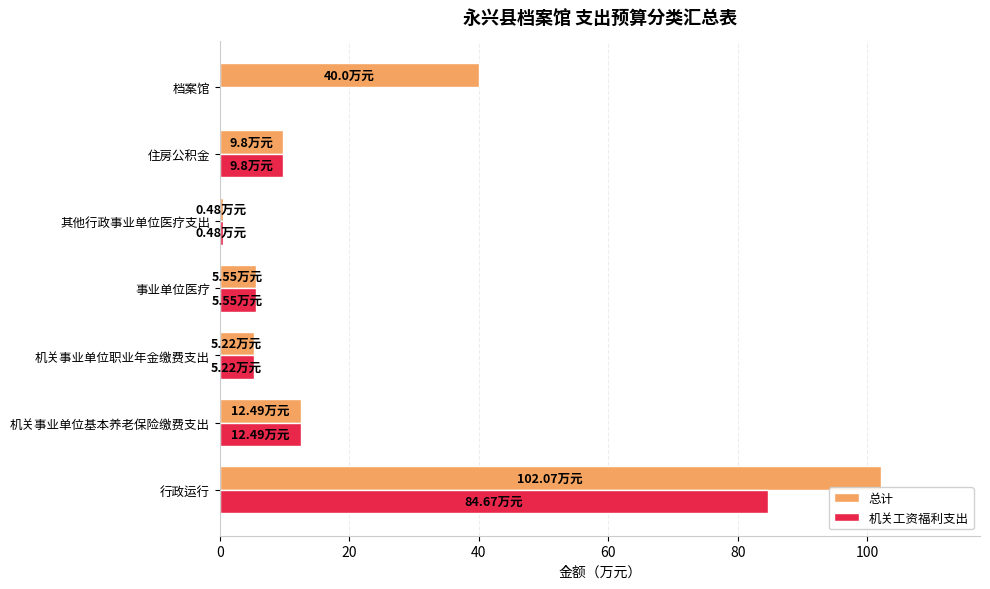

At which label does 机关工资福利支出 reach its peak?

行政运行